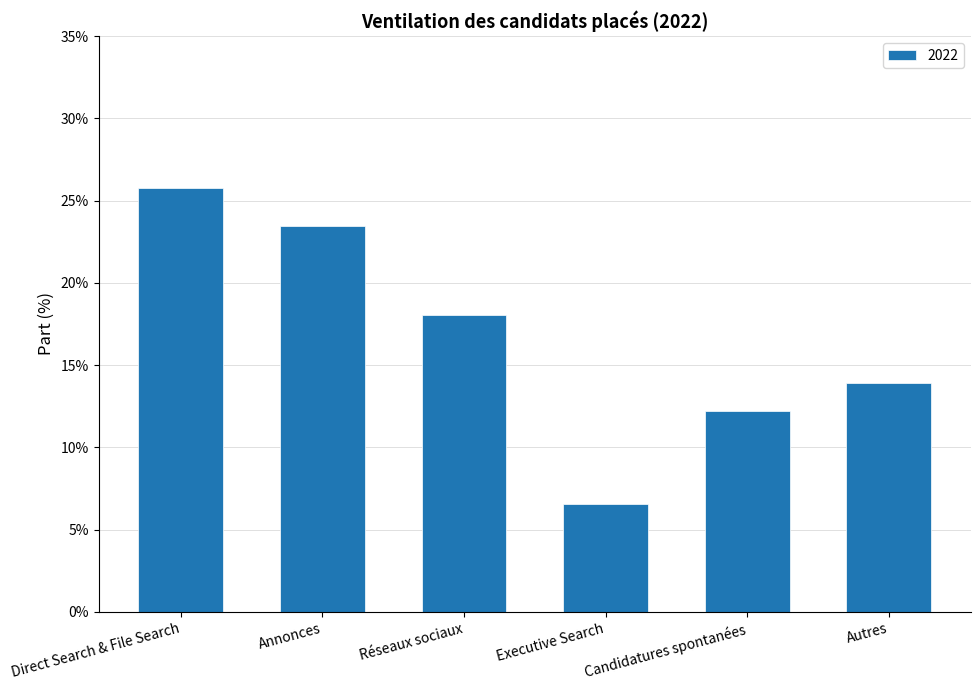

List the labels in order of value, largest first.

Direct Search & File Search, Annonces, Réseaux sociaux, Autres, Candidatures spontanées, Executive Search